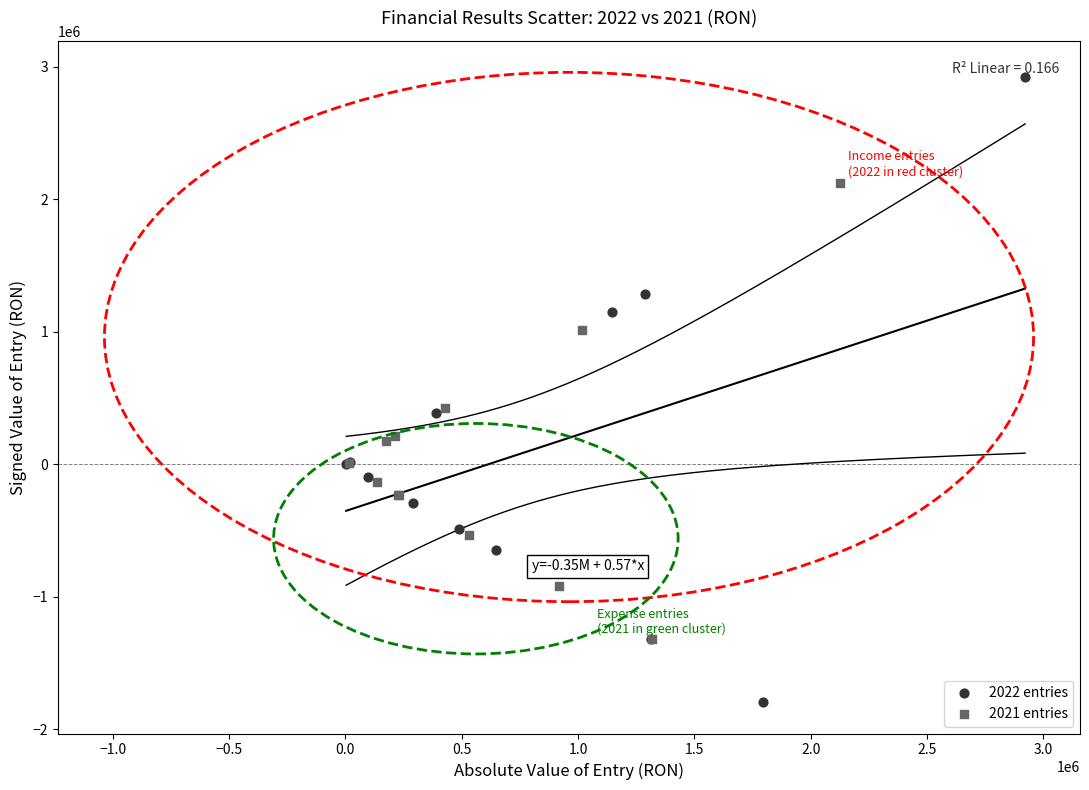

Which series has the largest Y range (max minus min)?

2022 entries